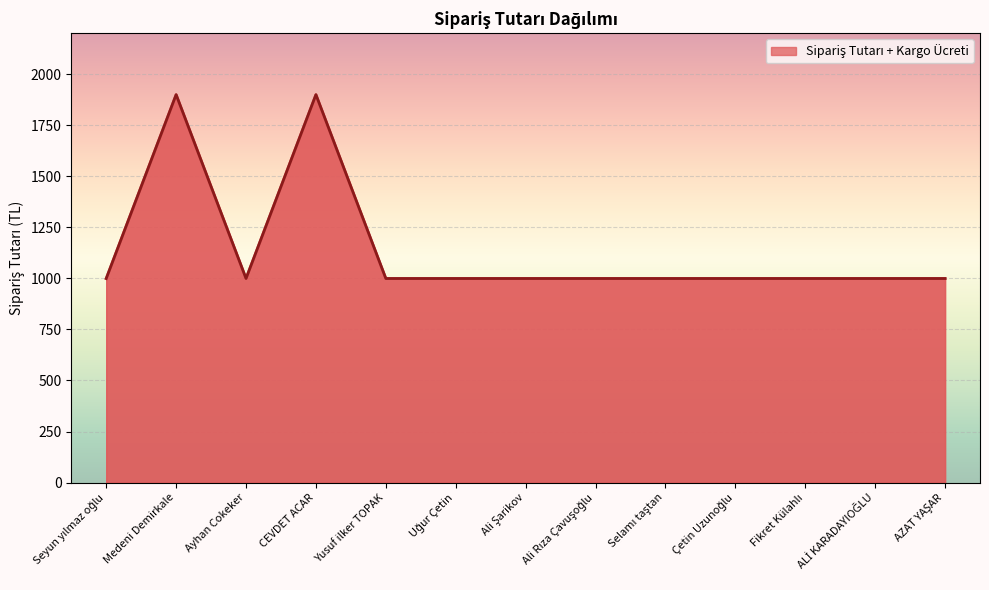

What is the maximum value shown in the chart?

1899